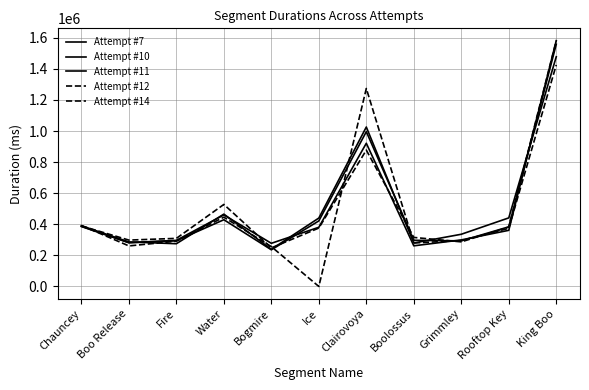

What is the sum of the Attempt #11 values at Clairovoya and Boo Release?

1203126